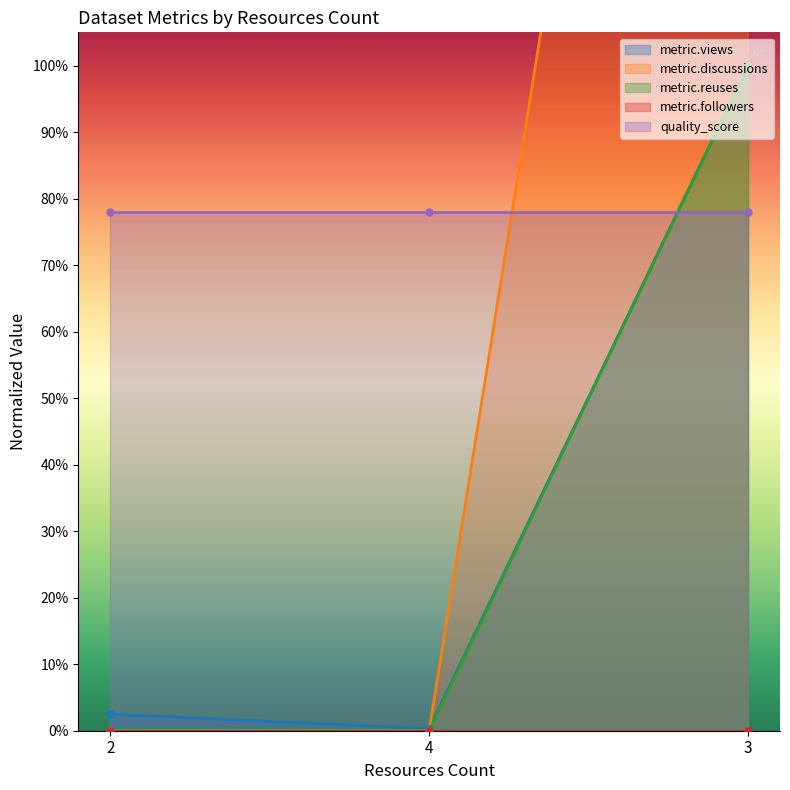

Between 4 and 3, which series saw the biggest shift?

metric.discussions